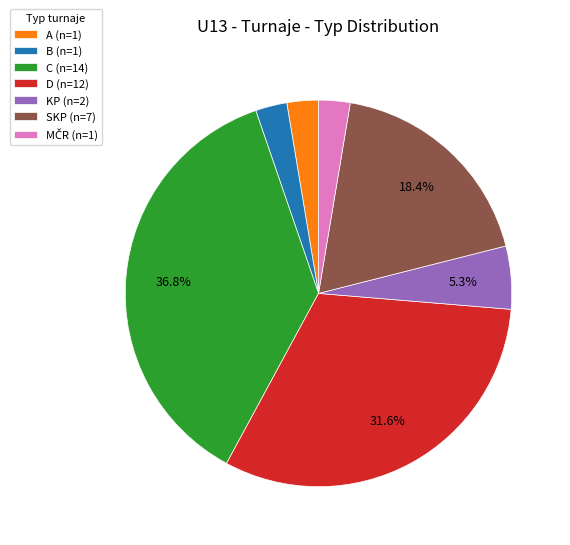

Is there any slice that represents more than half of the pie?

No